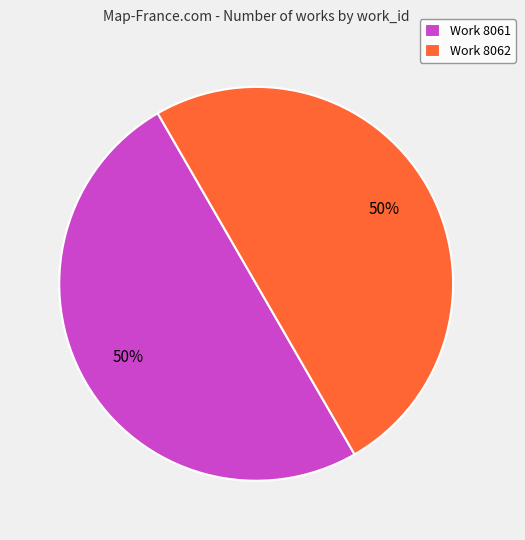

To the nearest percent, what is the average slice percentage?

50%